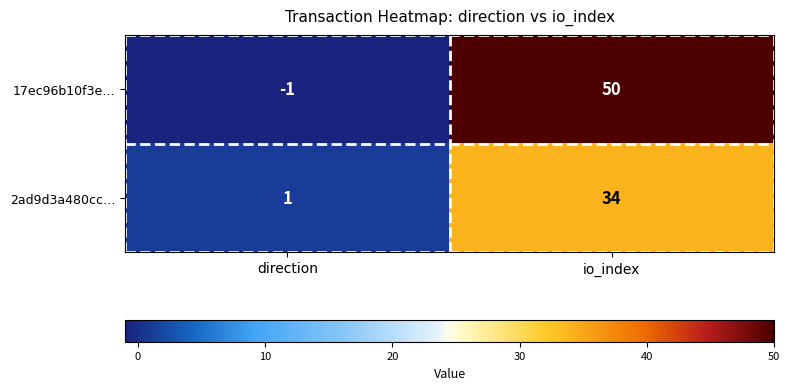

Which series changed the most between direction and io_index?

17ec96b10f3e…